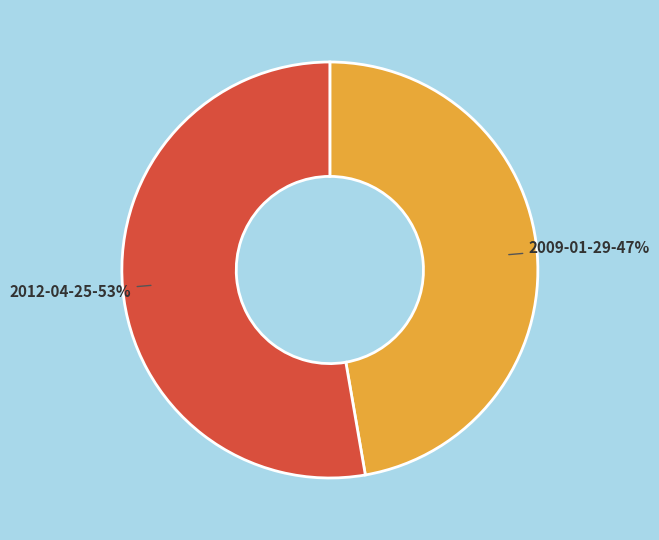

Count the number of slices in the pie.

2